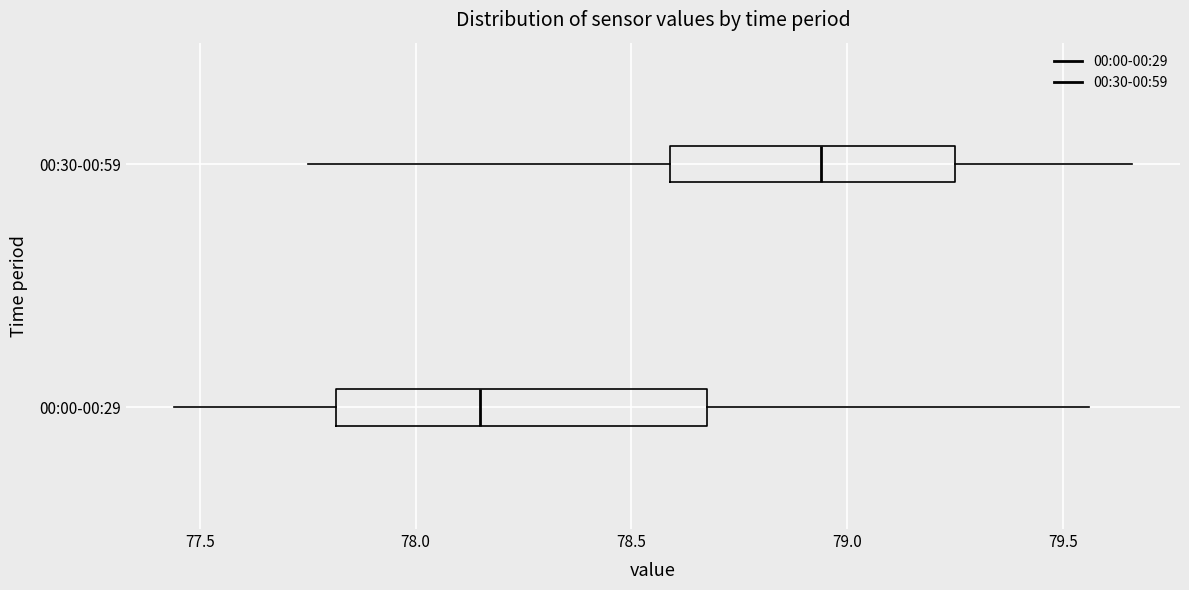

Which box is the widest, from its left edge to its right edge?

00:00-00:29